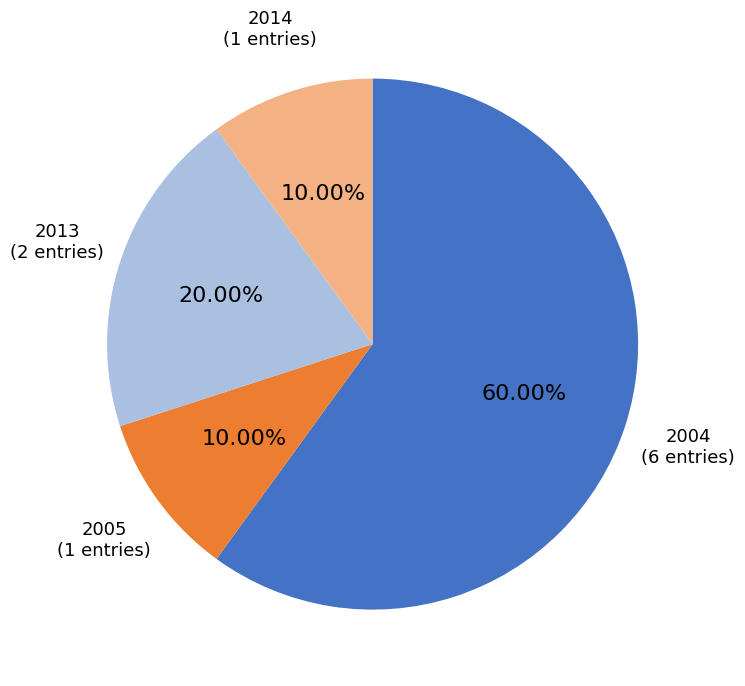

Is the sum of 2013 (2 entries) and 2014 (1 entries) greater than half?

No